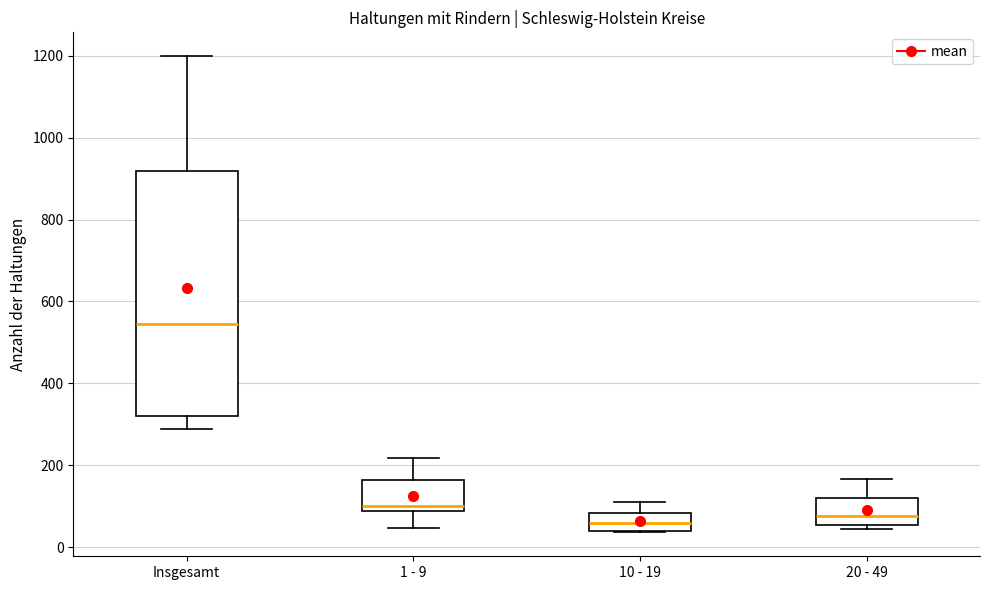

Where is the upper edge of the box for 20 - 49 on the y-axis? The values are not printed on the chart, so give them approximately, as read against the axis.

120